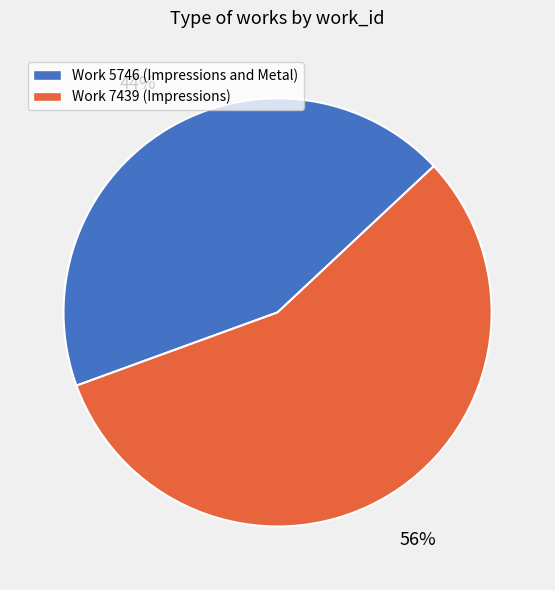

Which category has the smallest portion of the pie?

Work 5746 (Impressions and Metal)